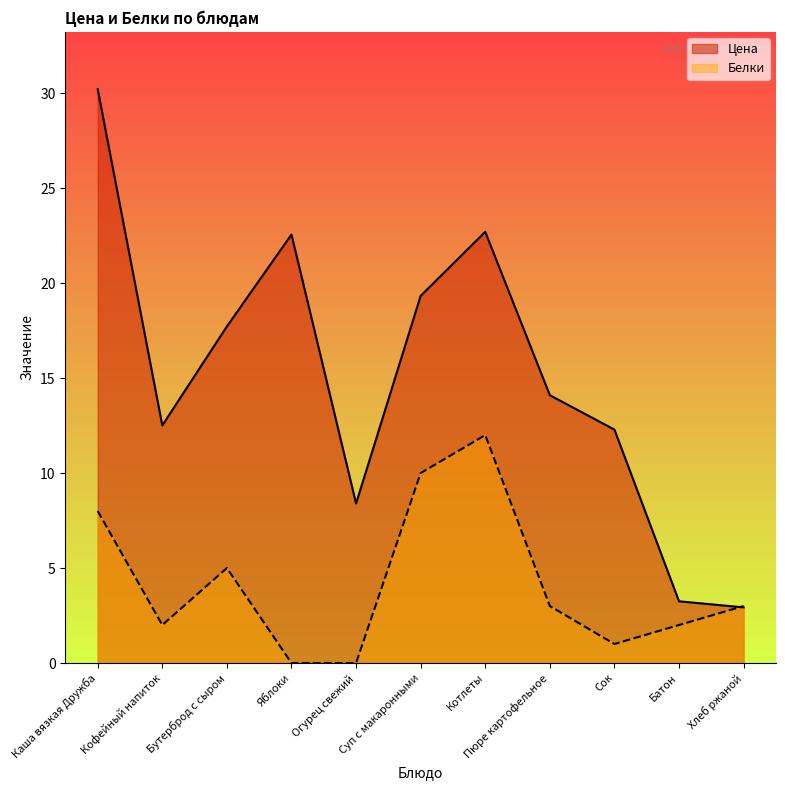

What is the difference between the second highest and second lowest values in the Цена series?

19.4